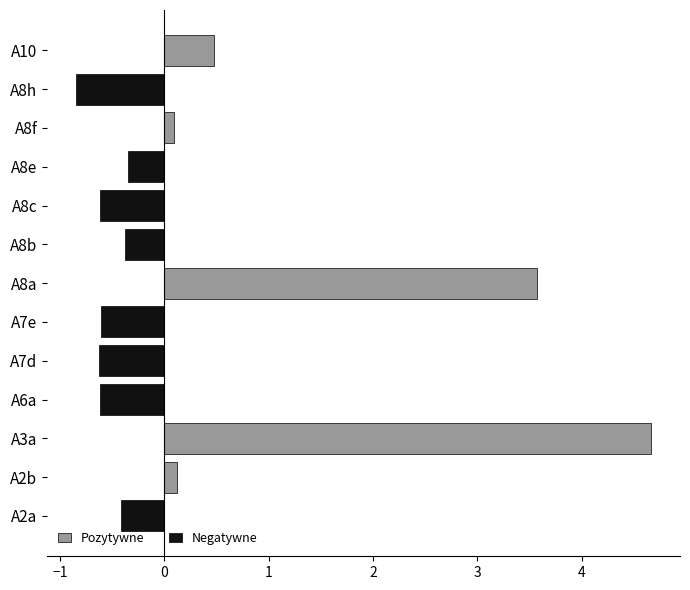

Where is the data nearest to the value 1?

A10